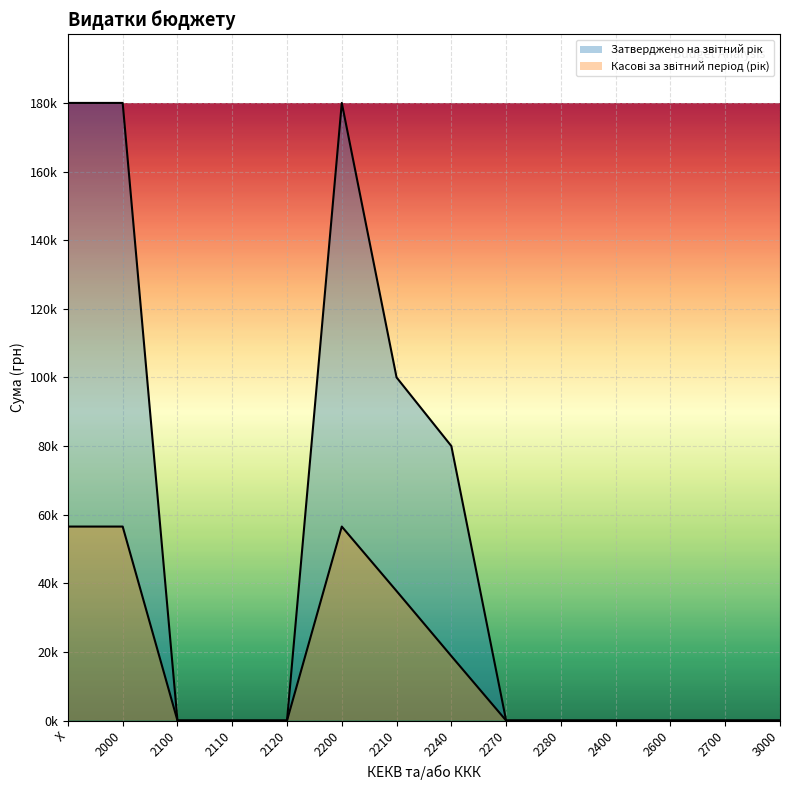

Does the chart display data point markers on the line(s)?

No